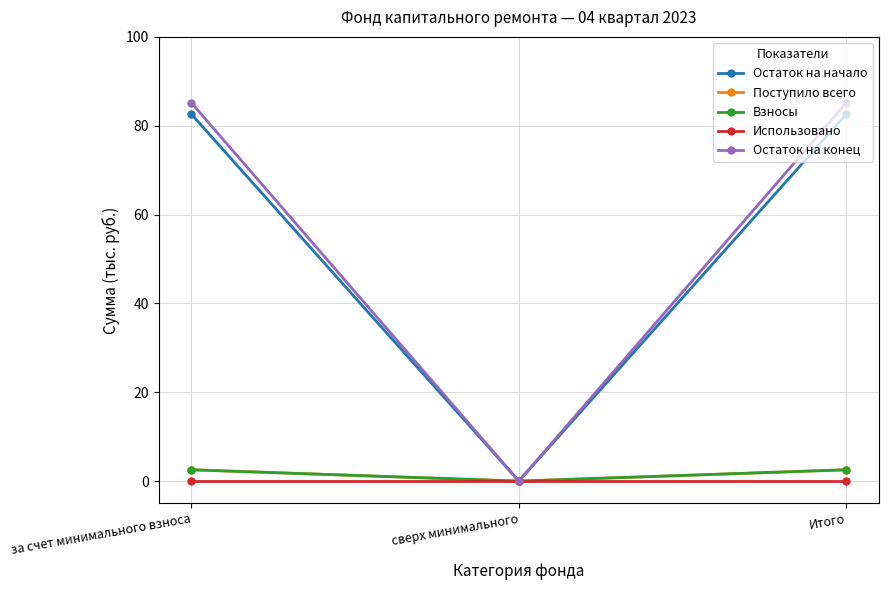

List the series in order of their peak value, lowest first.

Использовано, Поступило всего, Взносы, Остаток на начало, Остаток на конец